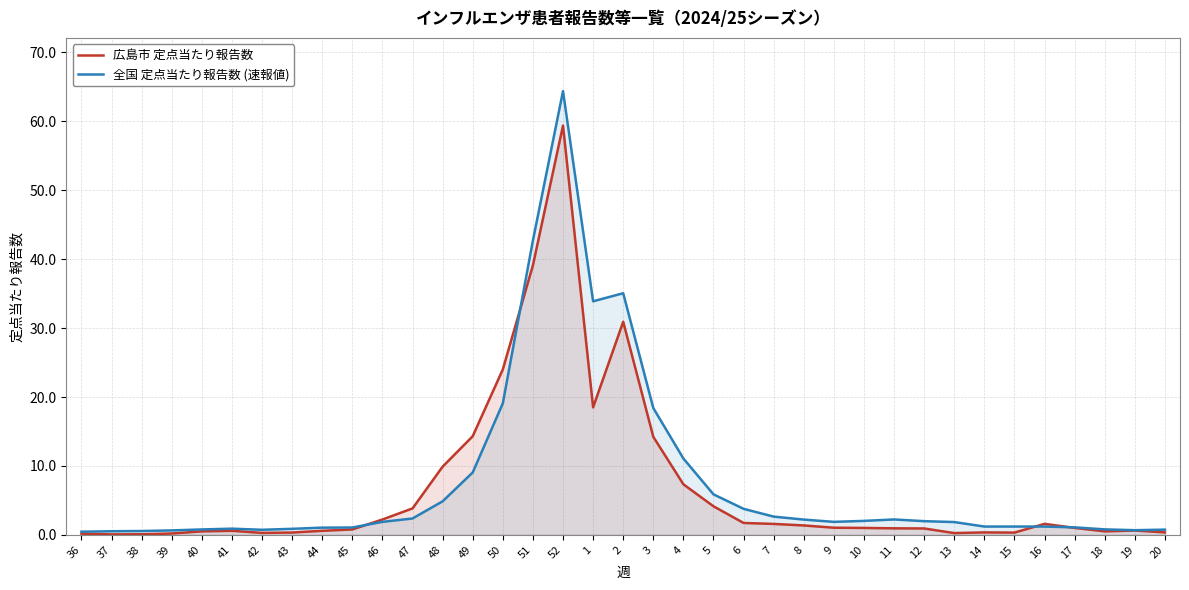

Which category has the highest value across all series?

52